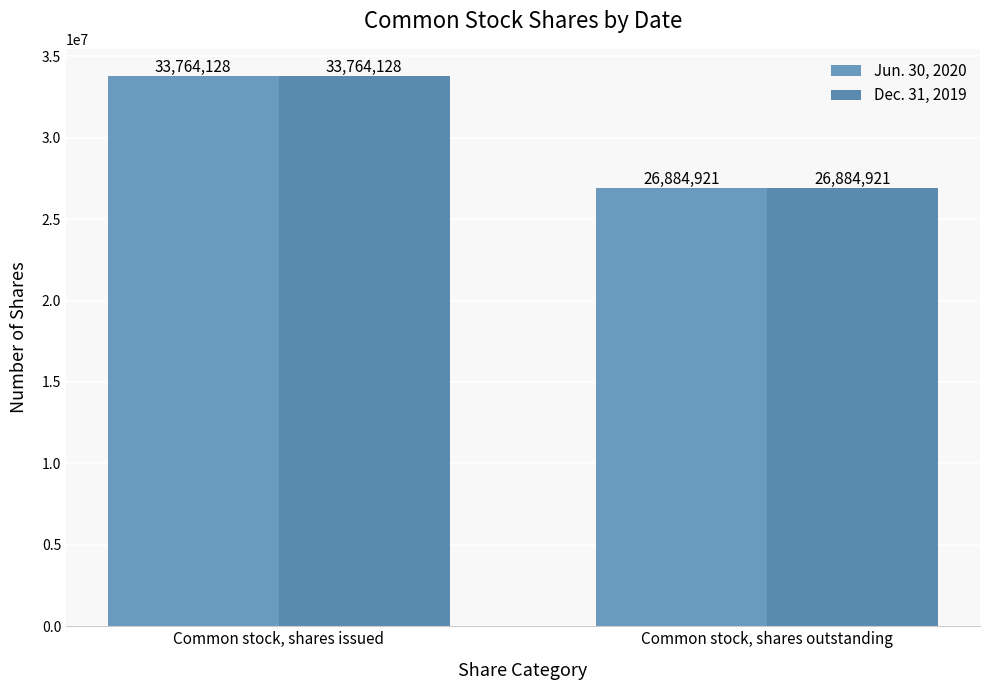

Does the chart contain stacked bars?

No